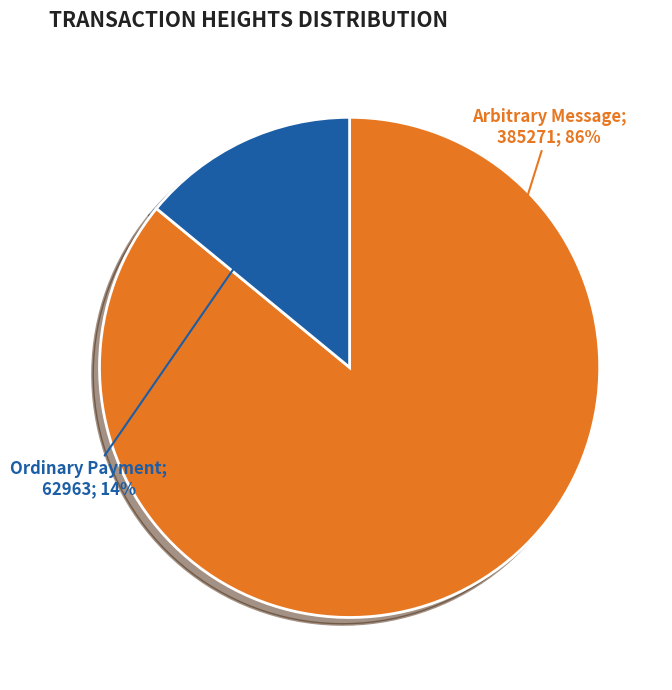

To the nearest percent, what is the difference between the largest and smallest slice percentages?

72%